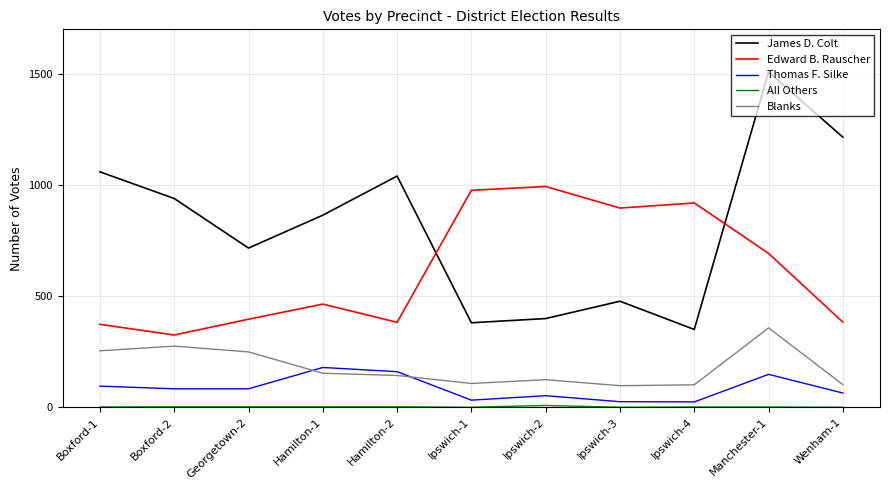

How many series are shown in this chart?

5